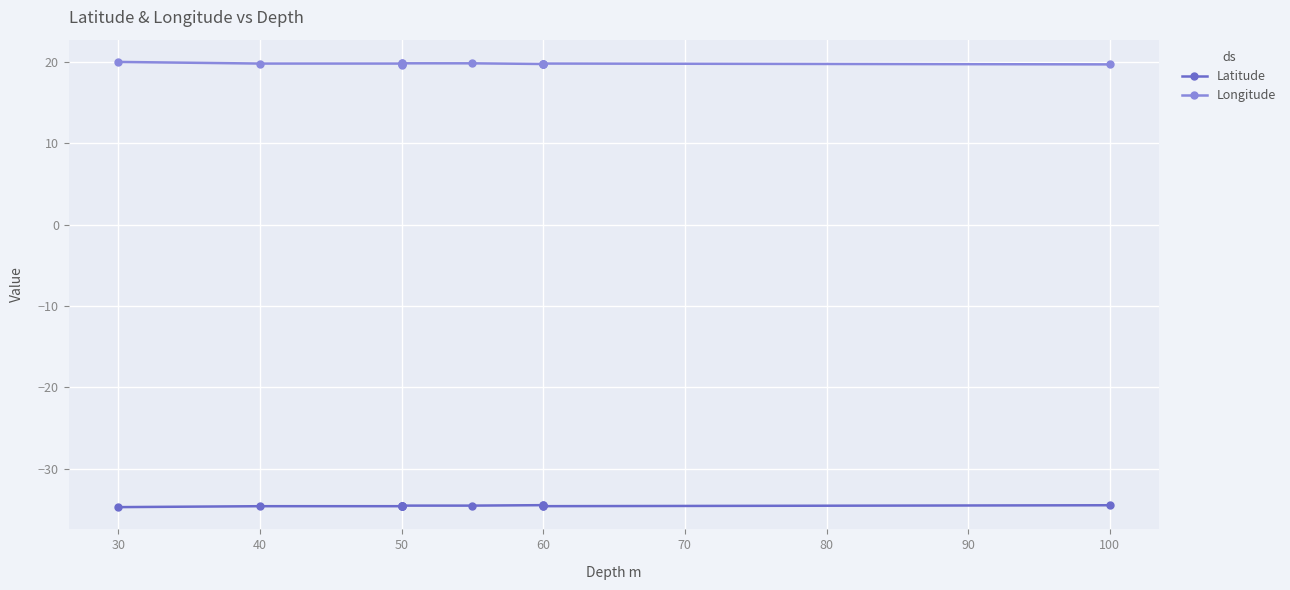

Which series has the widest spread of values?

Longitude